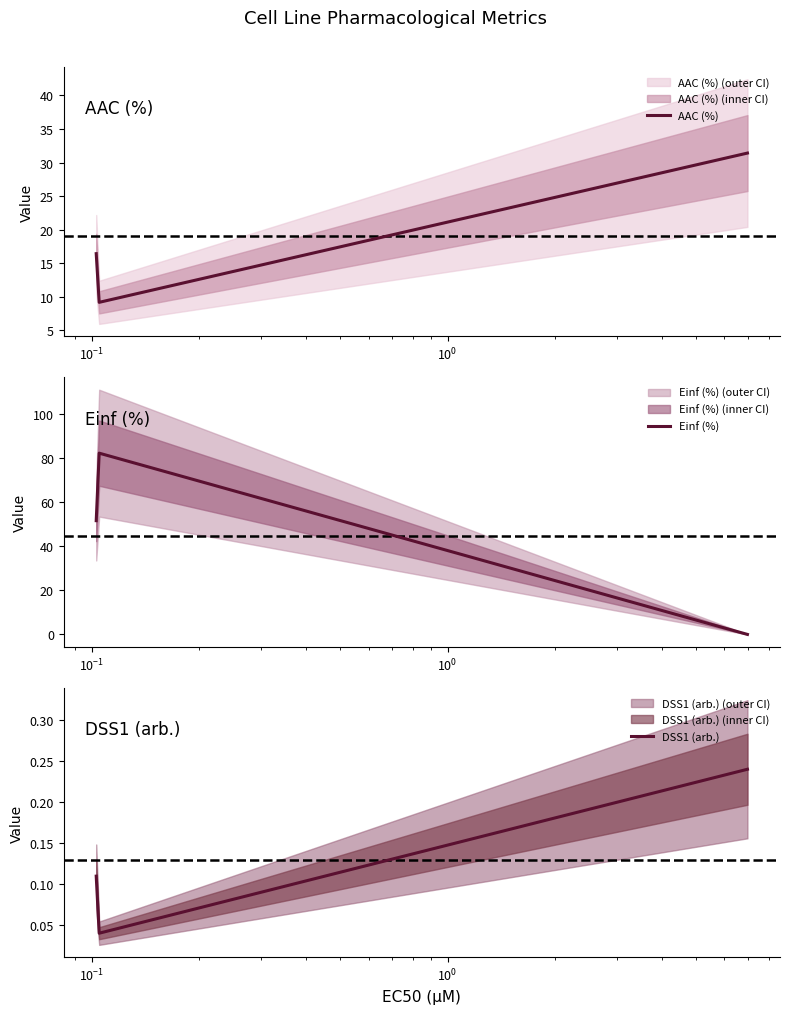

What is the minimum value for AAC (%)?

9.2